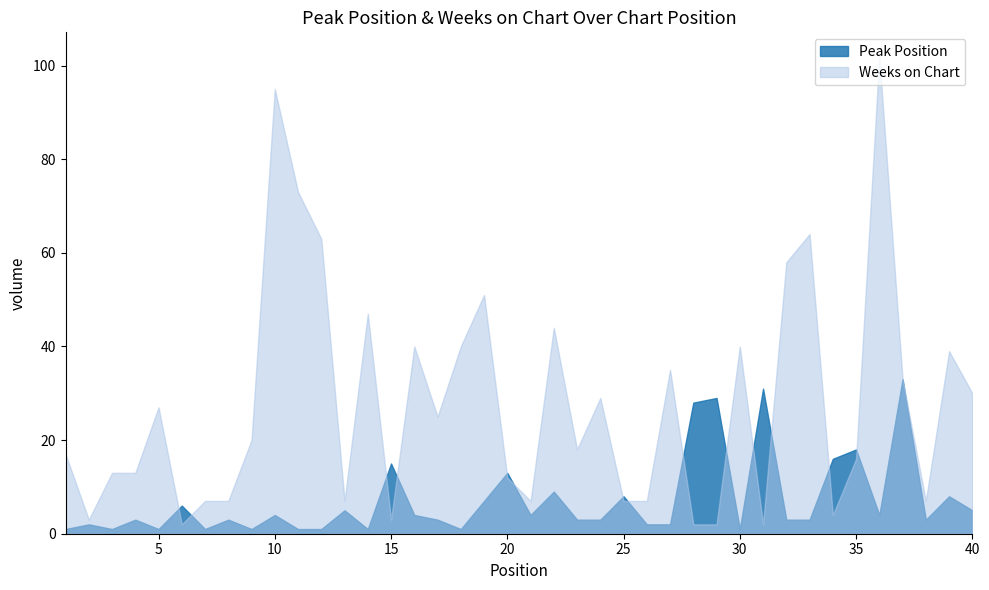

Count the number of data series in this chart.

2